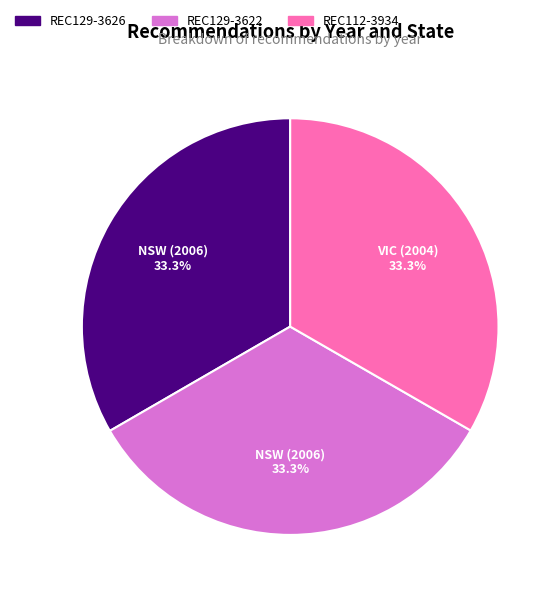

Is there a majority slice in this chart?

No